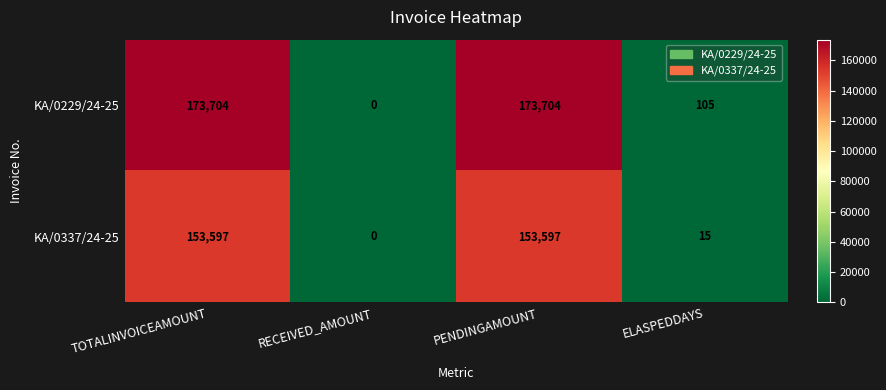

Which series has the largest total across all categories?

KA/0229/24-25